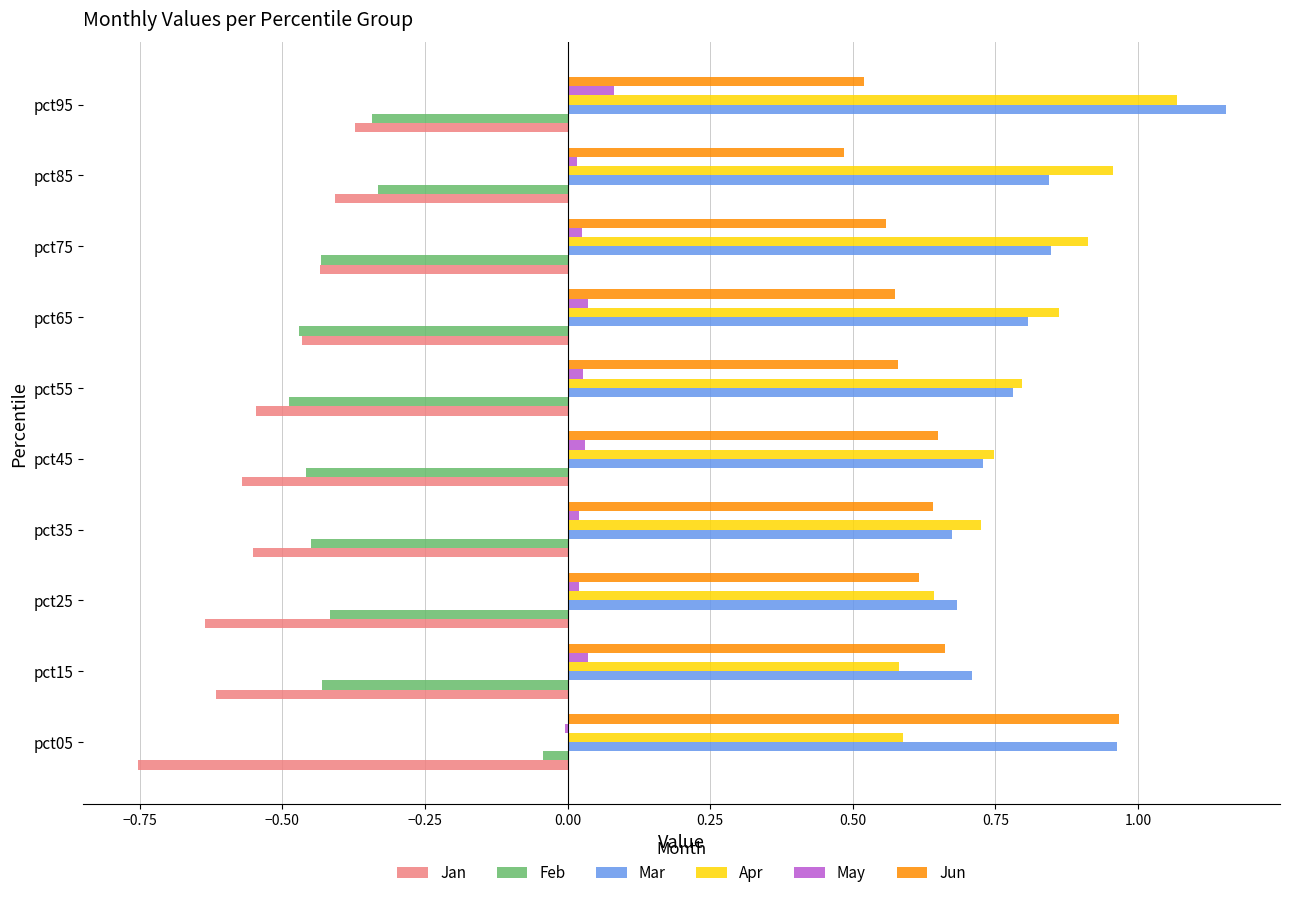

True or false: Feb has a value of -0.4 at pct15.

True